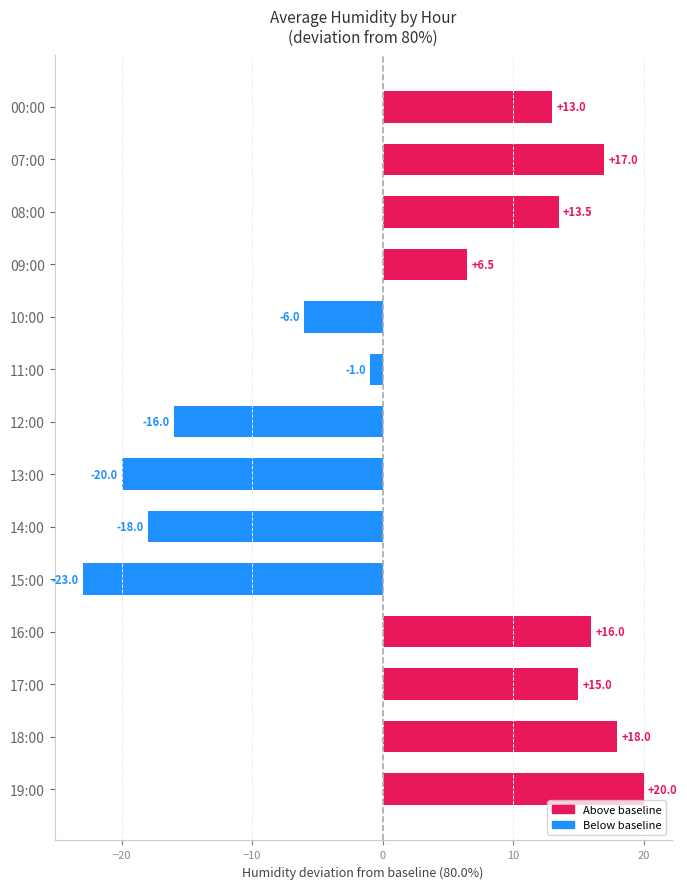

Which label corresponds to the smallest value in the chart?

15:00